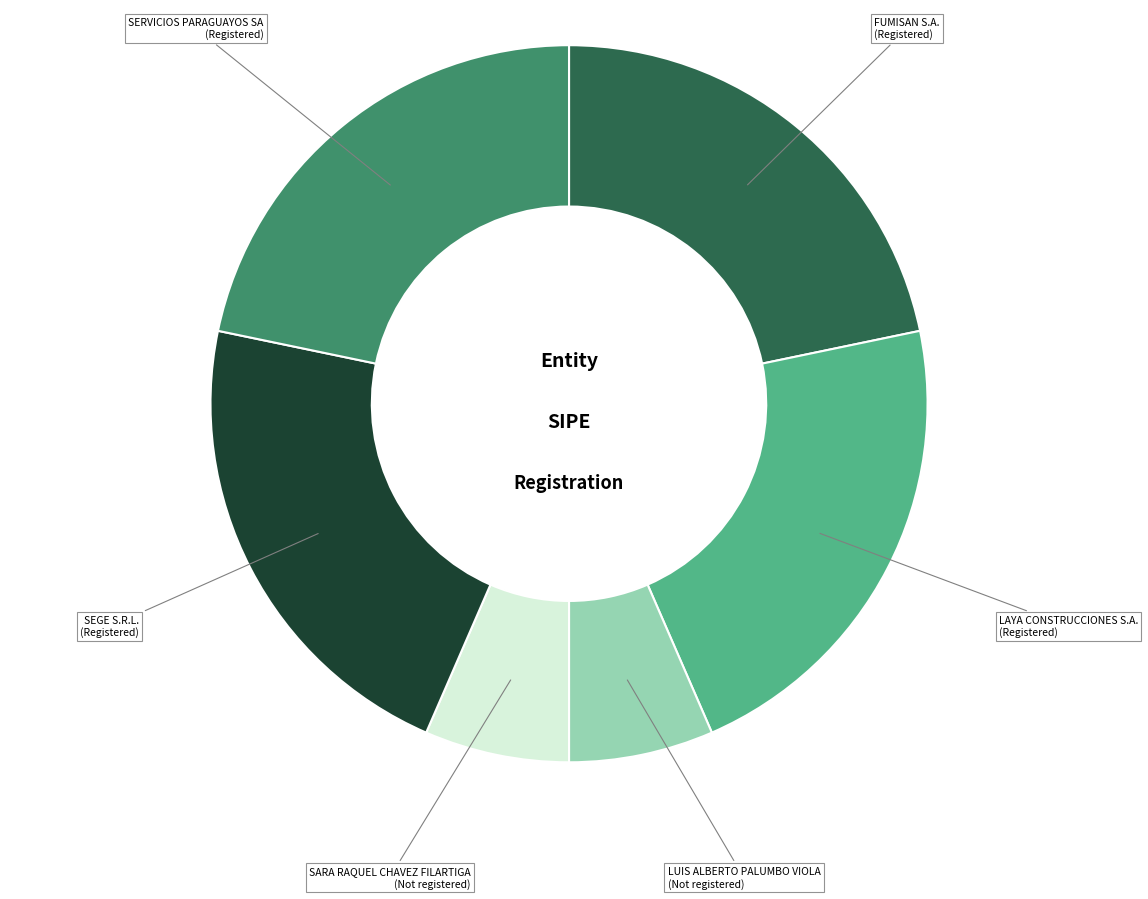

The FUMISAN S.A. slice represents 15% of the pie. True or false?

False